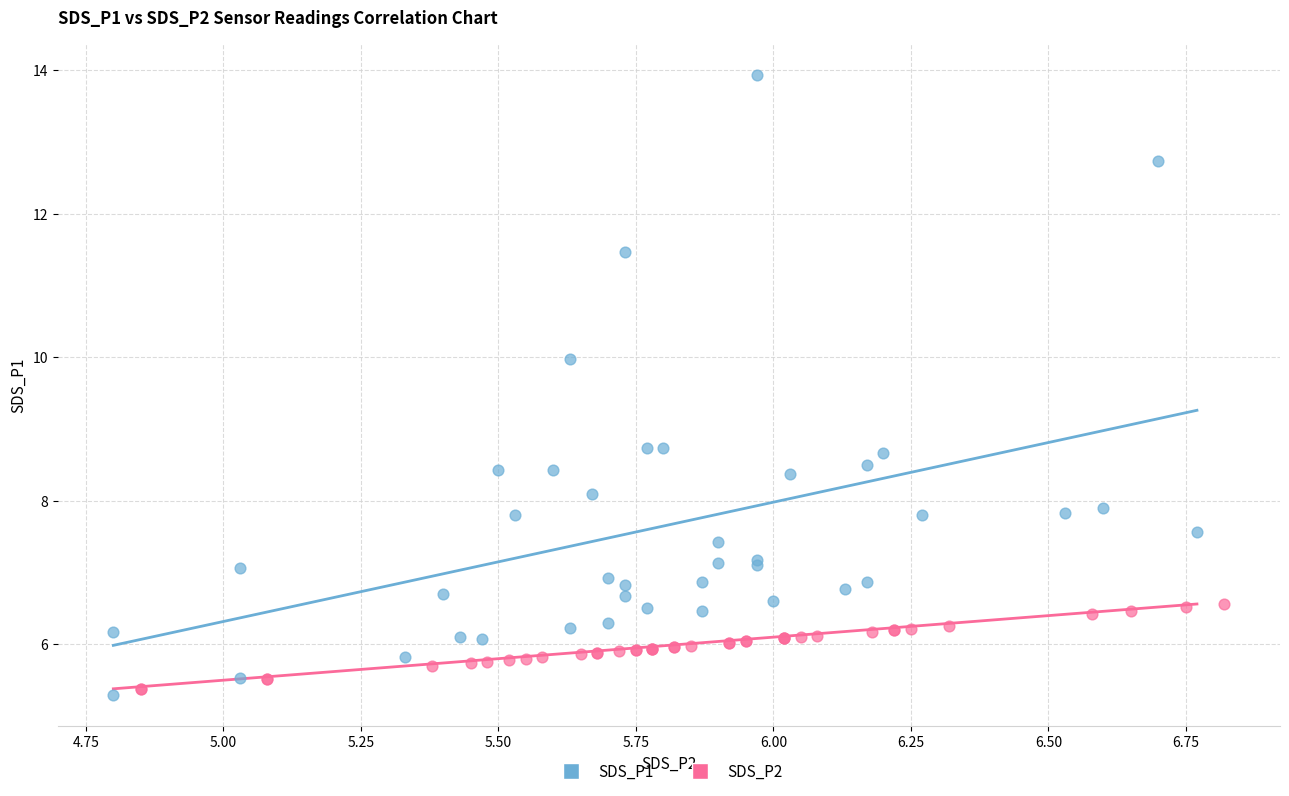

Which series has the widest spread of Y values?

SDS_P1